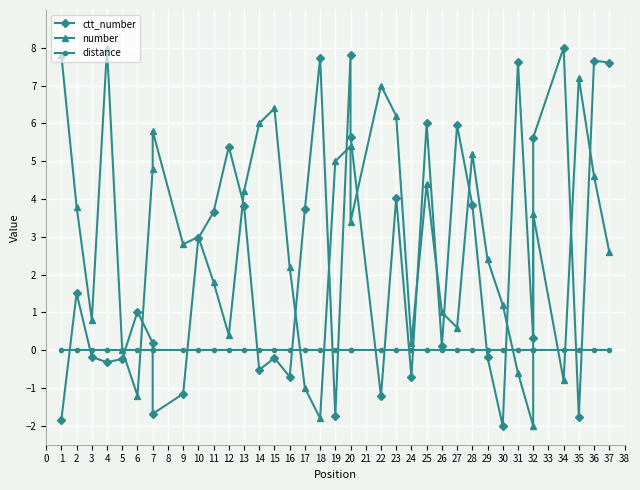

Rank the categories by number value from highest to lowest.

4, 1, 35, 22, 15, 23, 14, 7, 20, 28, 19, 7, 36, 25, 13, 2, 32, 20, 10, 9, 37, 29, 16, 11, 30, 26, 3, 27, 12, 24, 5, 31, 34, 17, 6, 18, 32